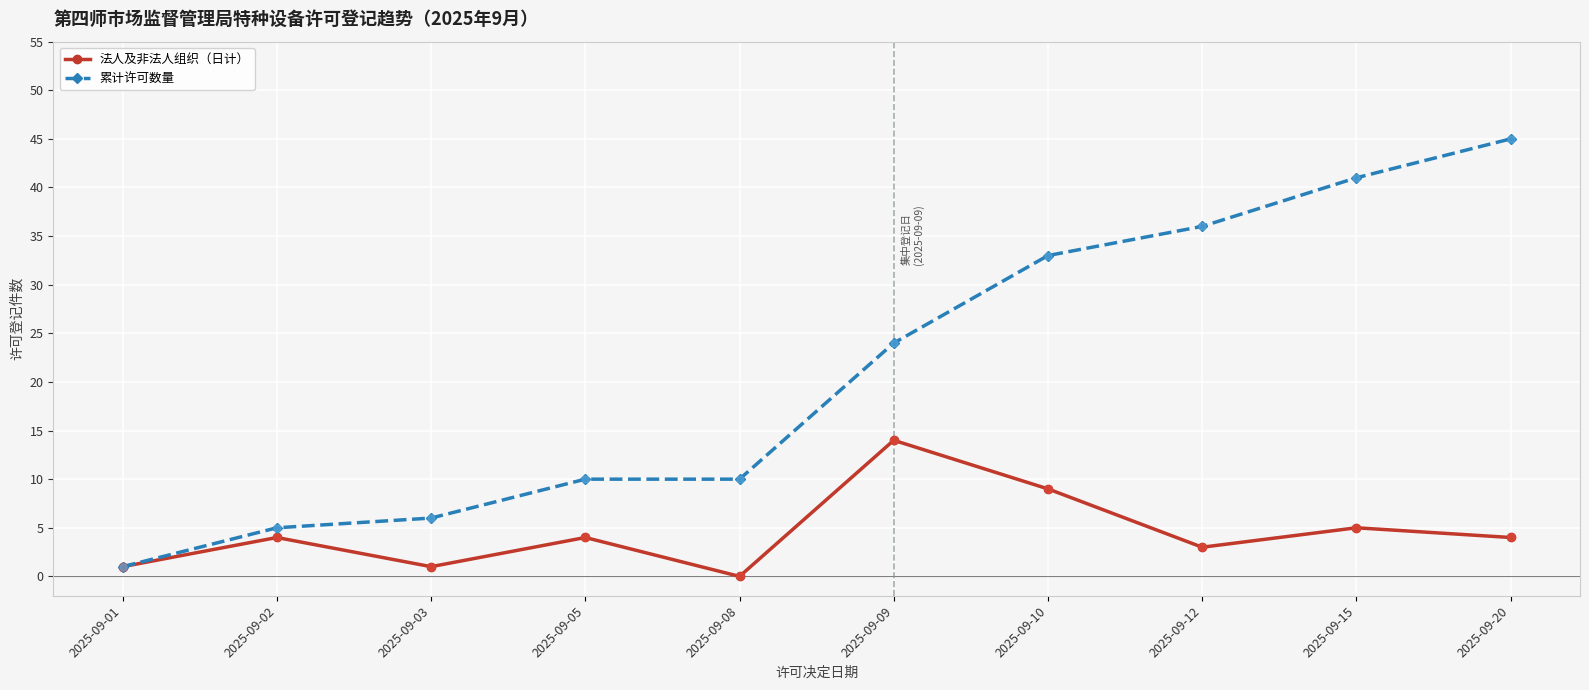

At which category is the sum across all series the highest?

2025-09-20